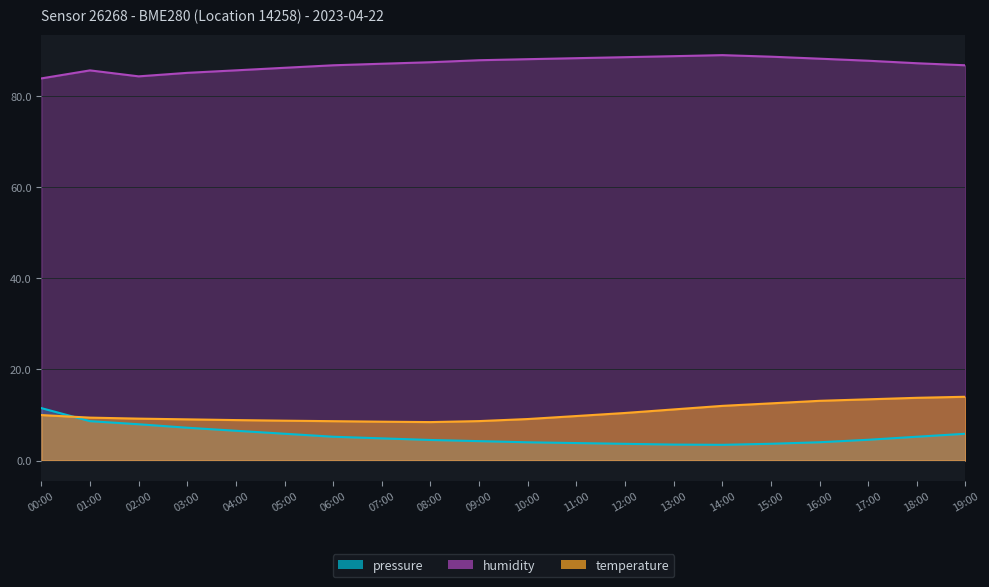

What position from the right is 08:00?

12